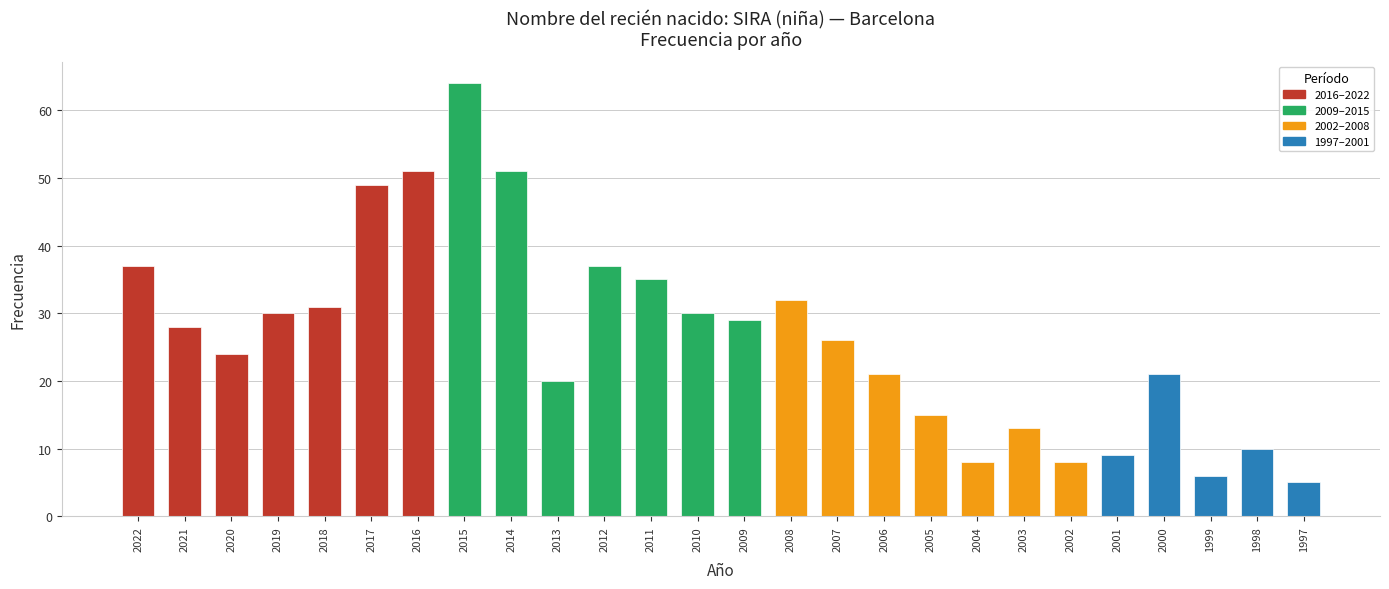

What is the average value?

27